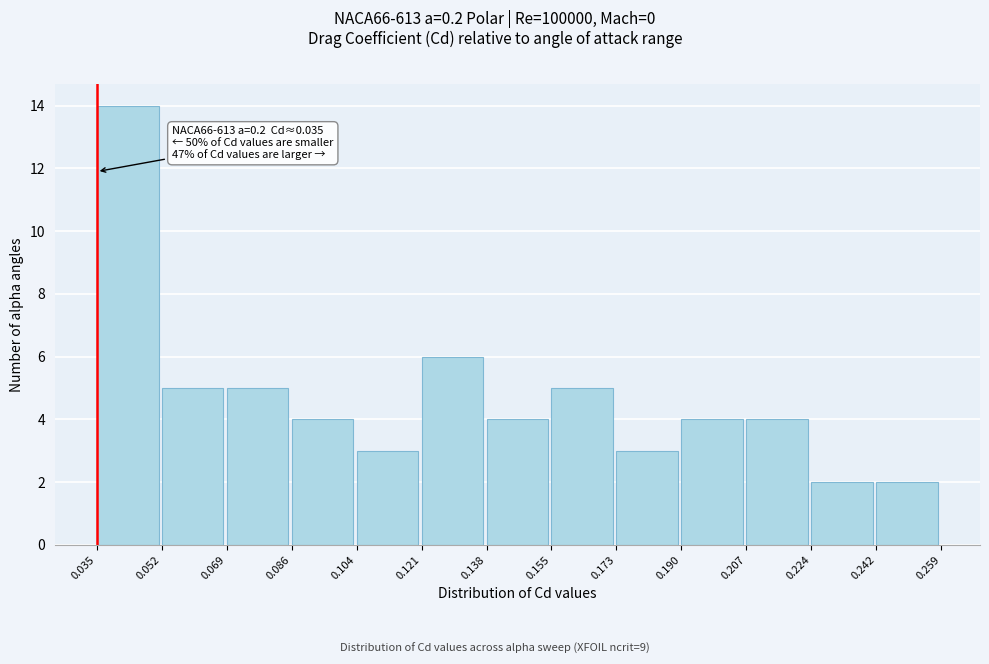

Over which range of the x-axis is the bar tallest?

0.035 to 0.052